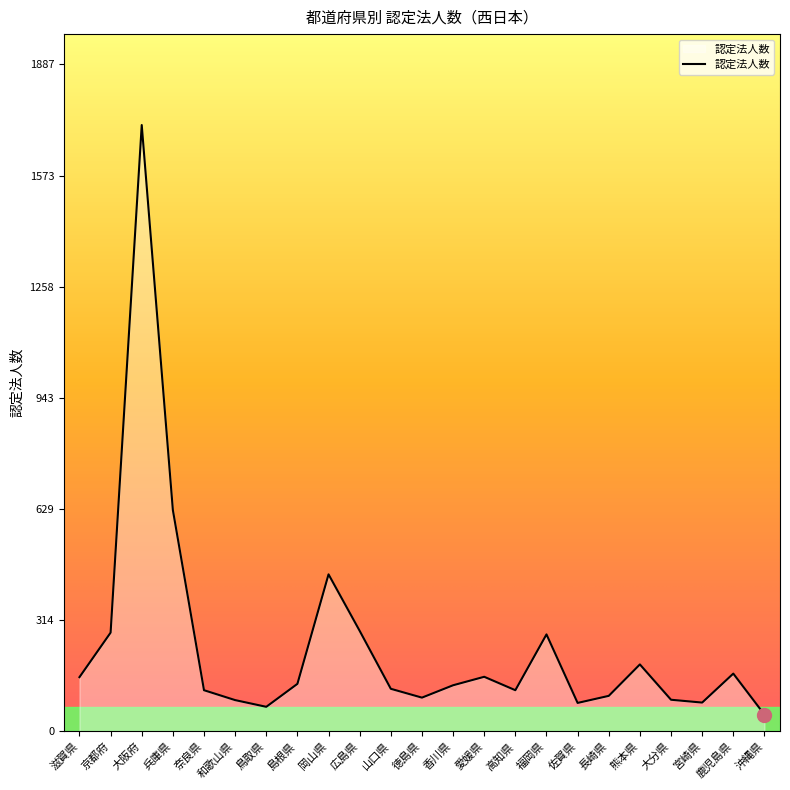

Where does the data first go above 130?

滋賀県